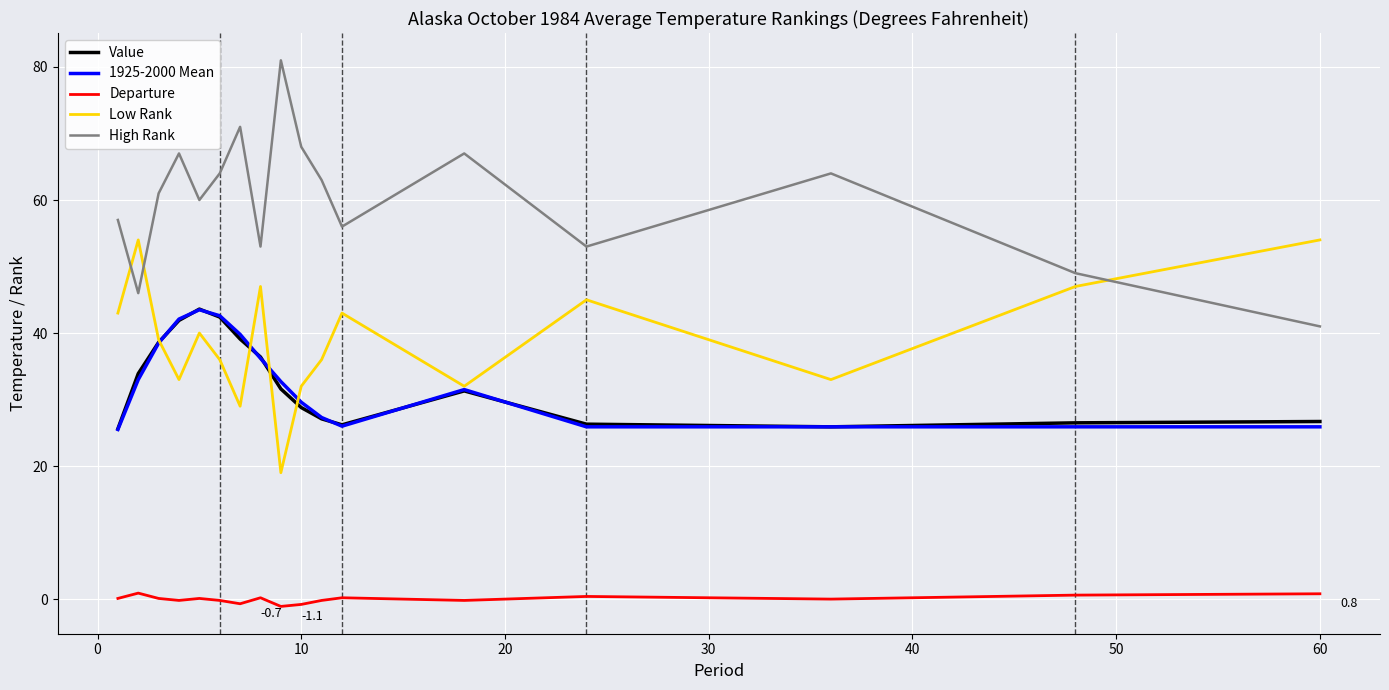

What are all the series names shown in the legend?

Value, 1925-2000 Mean, Departure, Low Rank, High Rank